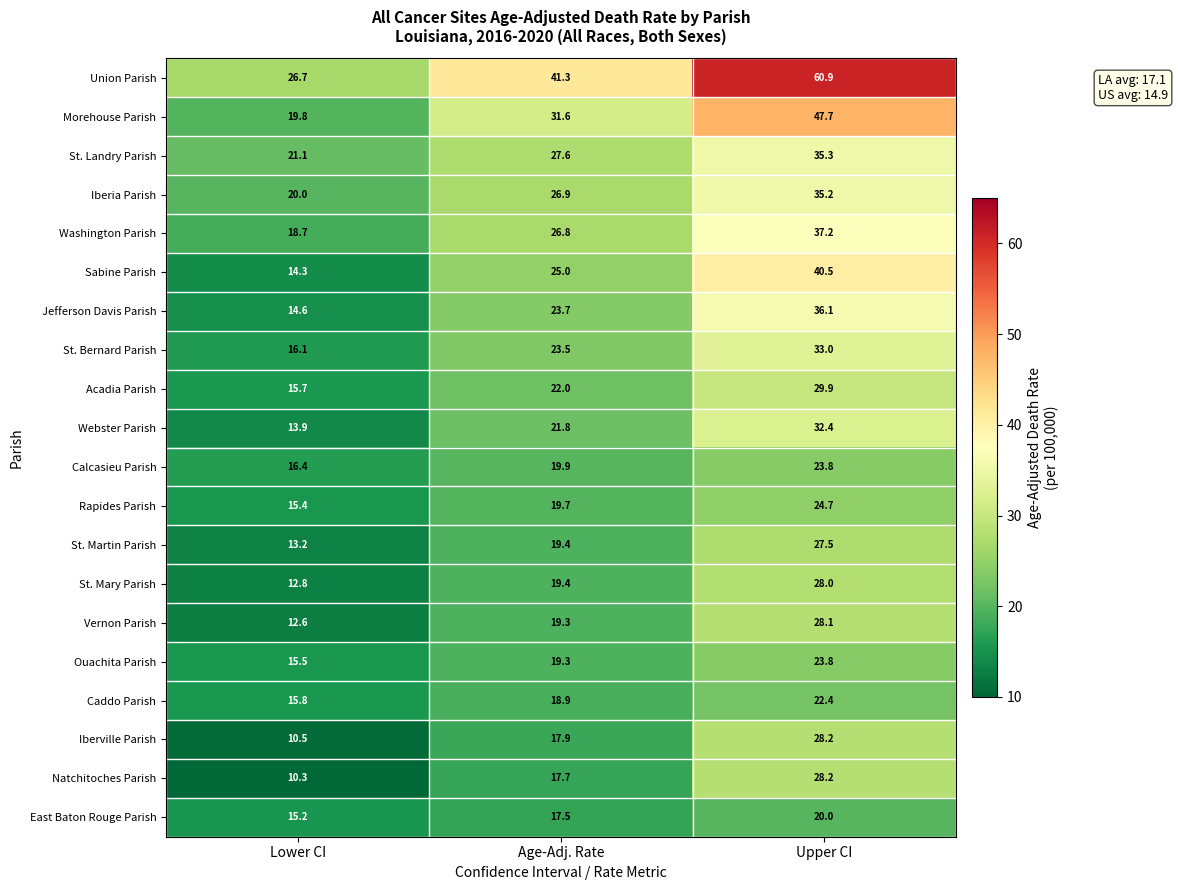

What is the sum of the Iberia Parish values at Age-Adj. Rate and Lower CI?

46.9